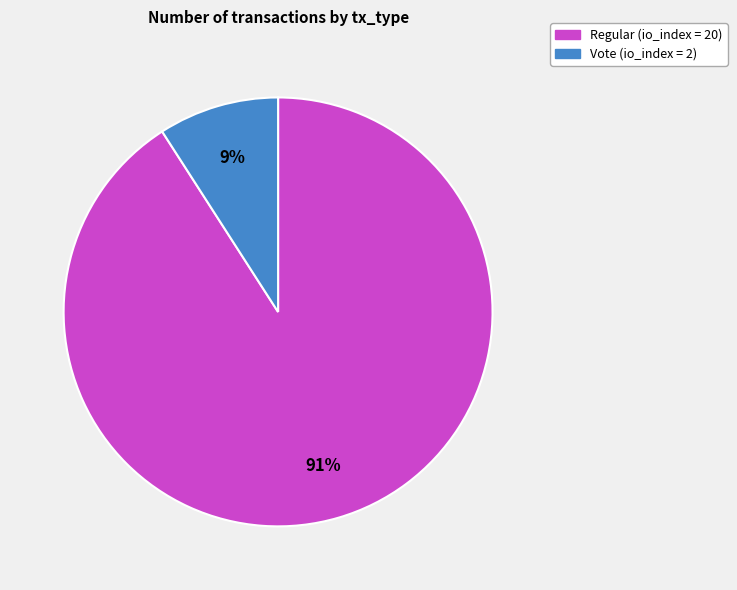

Is there a majority slice in this chart?

Yes